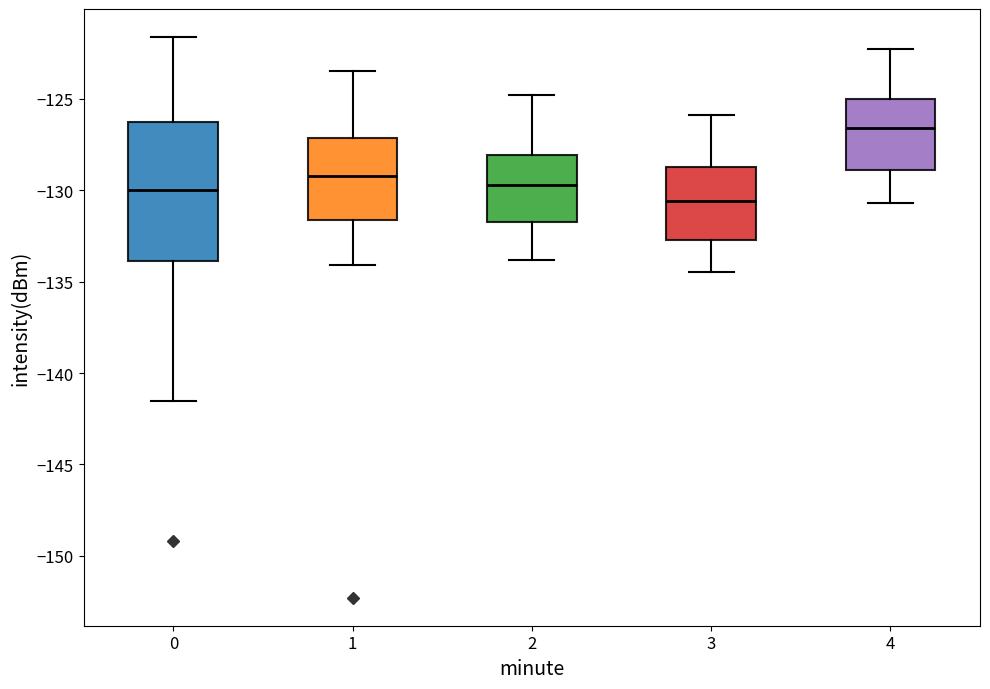

Reading left to right, read every box against the y-axis: the position of its median line, the range the box covers, and the ends of its whiskers. The values are not printed on the chart, so give them approximately, as read against the axis.

0: median -130.0, box -134.0 to -126.5, whiskers -141.5 to -121.5
1: median -129.0, box -131.5 to -127.0, whiskers -134.0 to -123.5
2: median -129.5, box -131.5 to -128.0, whiskers -134.0 to -125.0
3: median -130.5, box -132.5 to -128.5, whiskers -134.5 to -126.0
4: median -126.5, box -129.0 to -125.0, whiskers -130.5 to -122.5